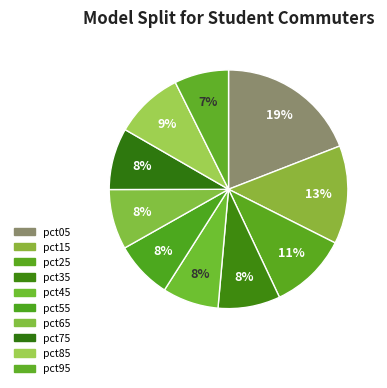

What is the change in value from pct65 to pct95?

-0.2